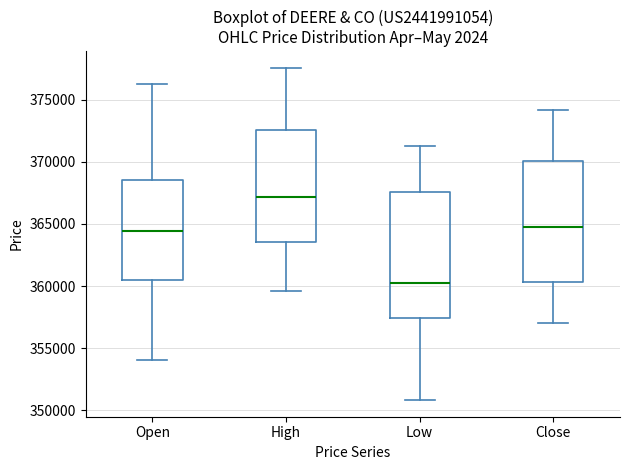

Reading left to right, transcribe this box plot: for each box, give where its median line is, the range the box spans, and where its two whiskers end, as read against the y-axis. The values are not printed on the chart, so give them approximately, as read against the axis.

Open: median 364500, box 360500 to 368500, whiskers 354000 to 376000
High: median 367000, box 363500 to 372500, whiskers 359500 to 377500
Low: median 360500, box 357500 to 367500, whiskers 351000 to 371500
Close: median 364500, box 360500 to 370000, whiskers 357000 to 374000